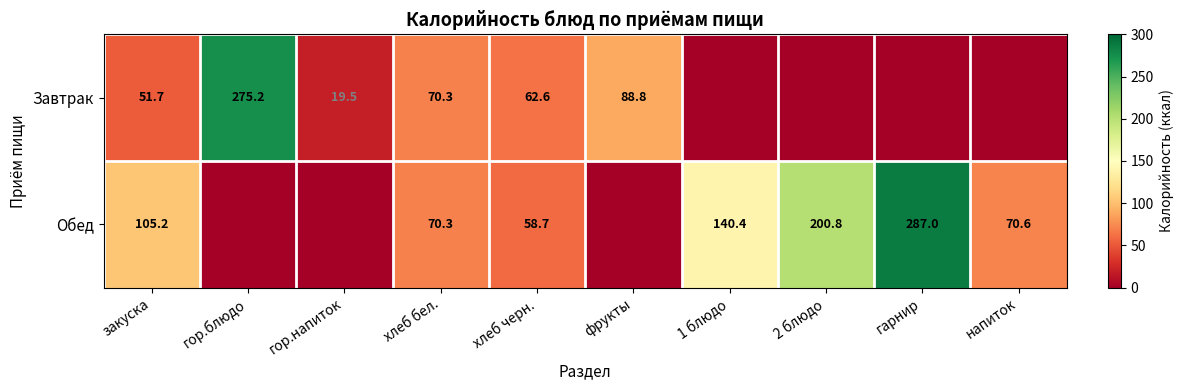

The Завтрак series shows 51.7 at закуска. True or false?

True